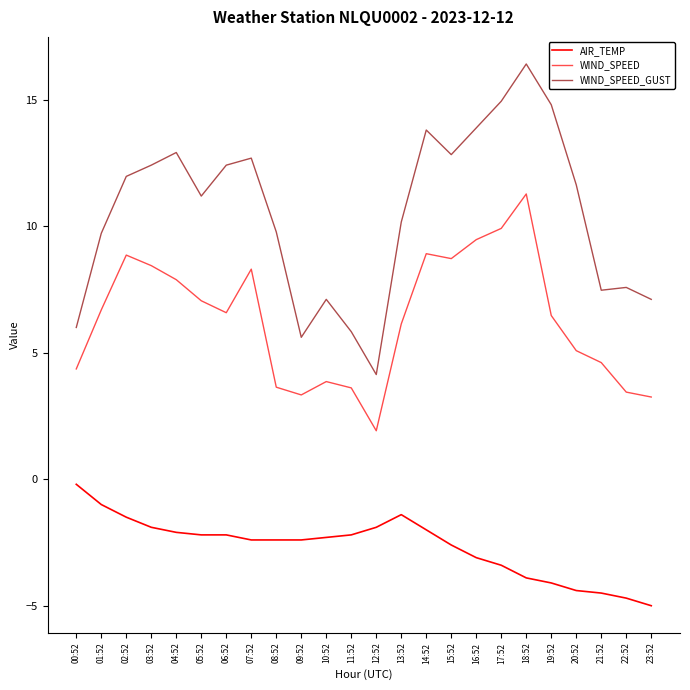

Does the chart have visible grid lines?

No